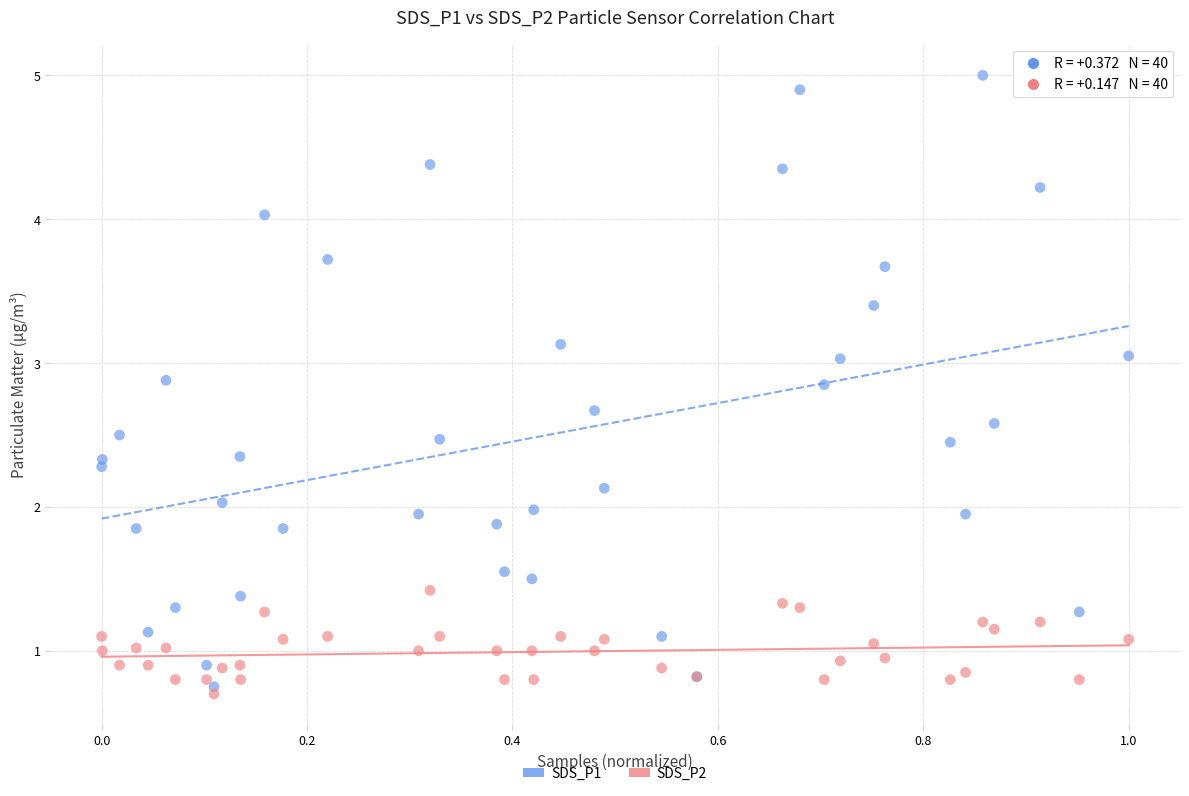

What are all the series names shown in the legend?

SDS_P1, SDS_P2